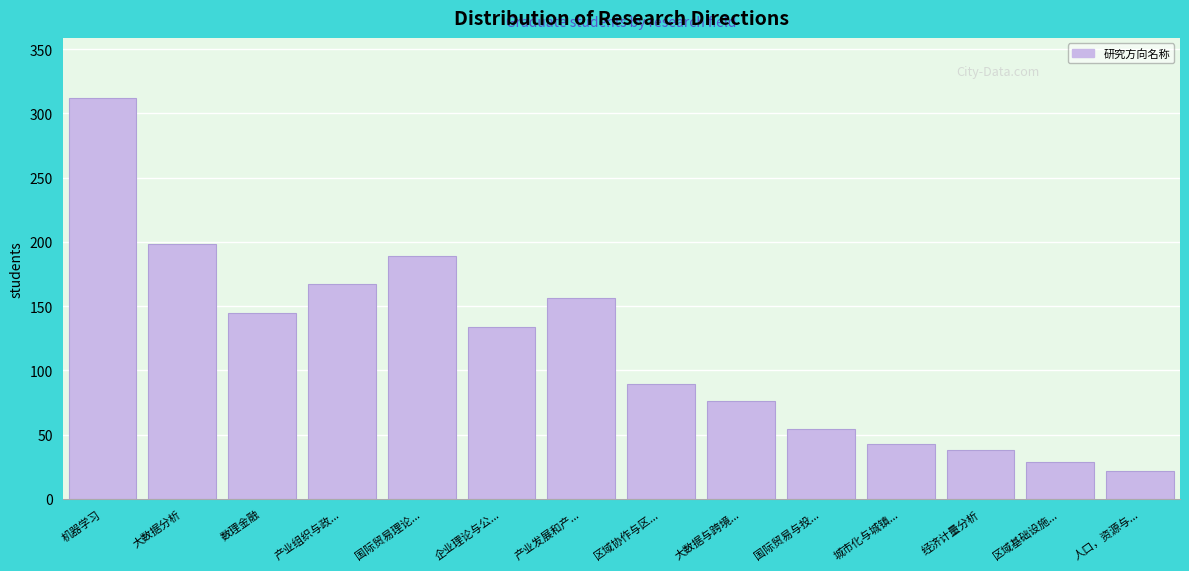

Reading left to right, extract all data points from this chart.

机器学习=312	大数据分析=198	数理金融=145	产业组织与政...=167	国际贸易理论...=189	企业理论与公...=134	产业发展和产...=156	区域协作与区...=89	大数据与跨境...=76	国际贸易与投...=54	城市化与城镇...=43	经济计量分析=38	区域基础设施...=29	人口，资源与...=22